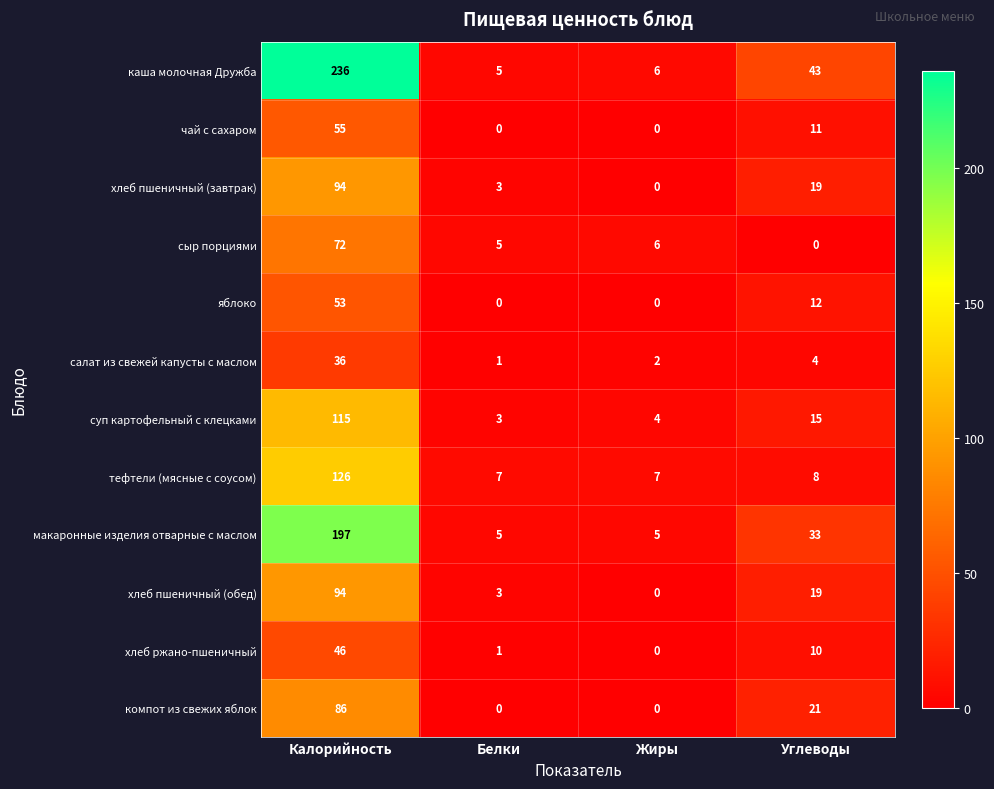

Rank the categories by суп картофельный с клецками value from highest to lowest.

Калорийность, Углеводы, Жиры, Белки